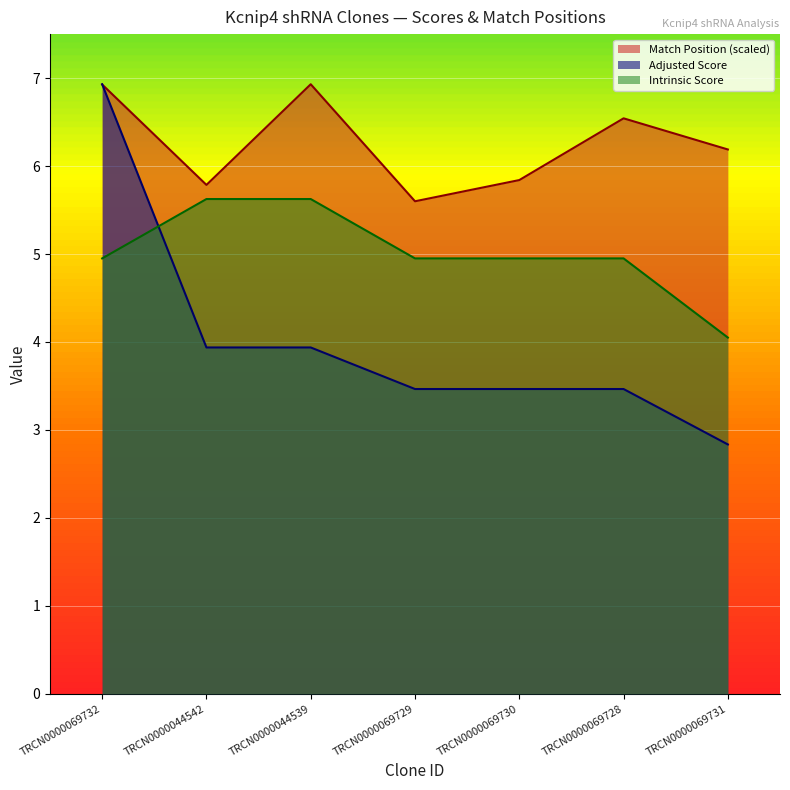

Where is the first local minimum for Match Position?

TRCN0000044542